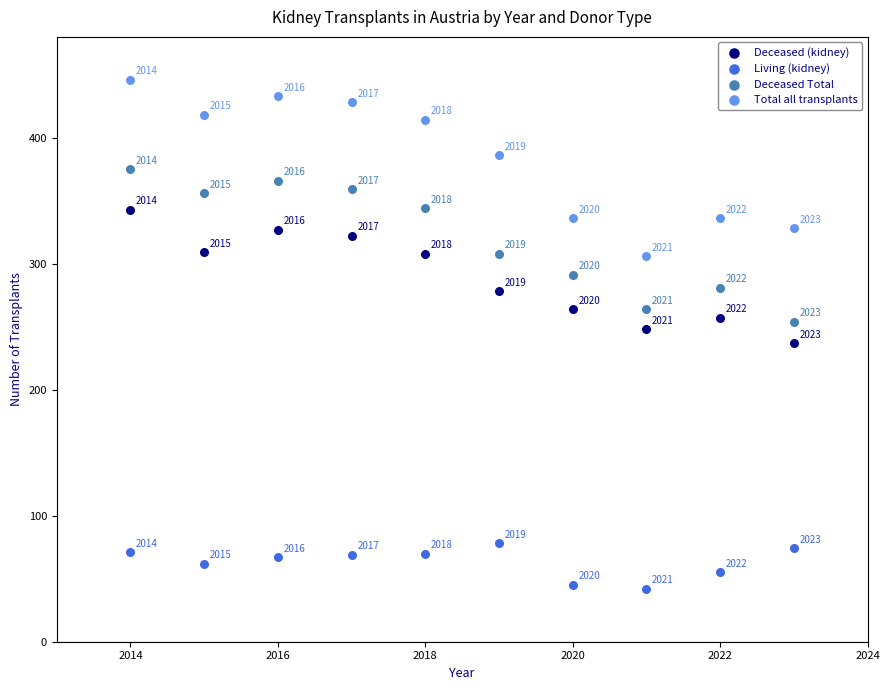

Which series contains the lowest Y value?

Living (kidney)